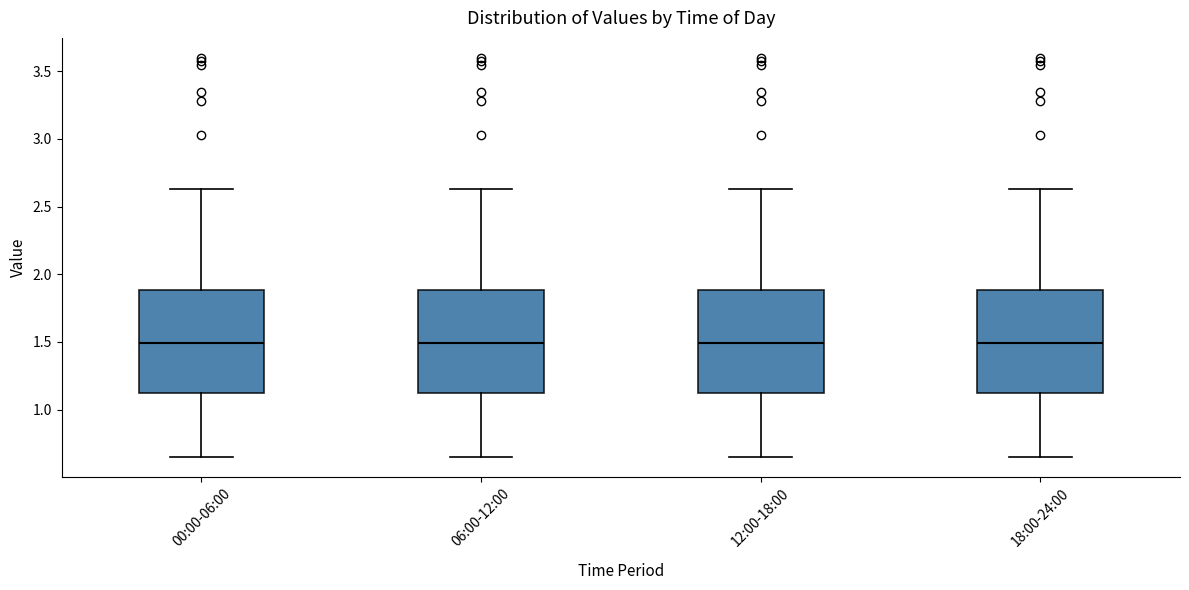

Reading left to right, read every box against the y-axis: the position of its median line, the range the box covers, and the ends of its whiskers. The values are not printed on the chart, so give them approximately, as read against the axis.

00:00-06:00: median 1.50, box 1.10 to 1.90, whiskers 0.65 to 2.65
06:00-12:00: median 1.50, box 1.10 to 1.90, whiskers 0.65 to 2.65
12:00-18:00: median 1.50, box 1.10 to 1.90, whiskers 0.65 to 2.65
18:00-24:00: median 1.50, box 1.10 to 1.90, whiskers 0.65 to 2.65